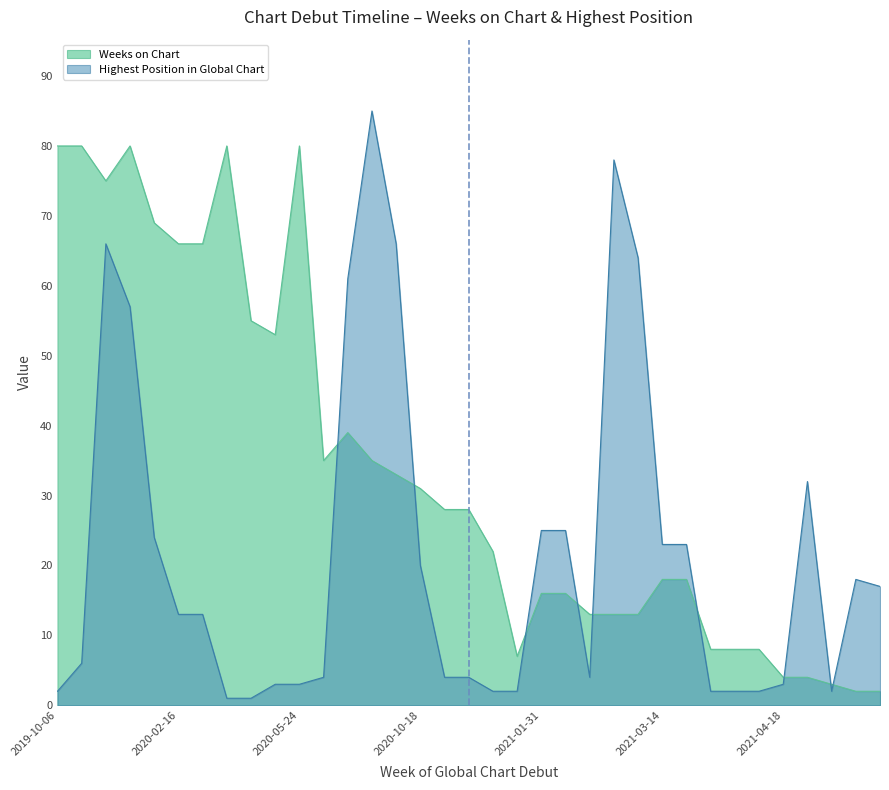

At how many categories does at least one series exceed 61?

13